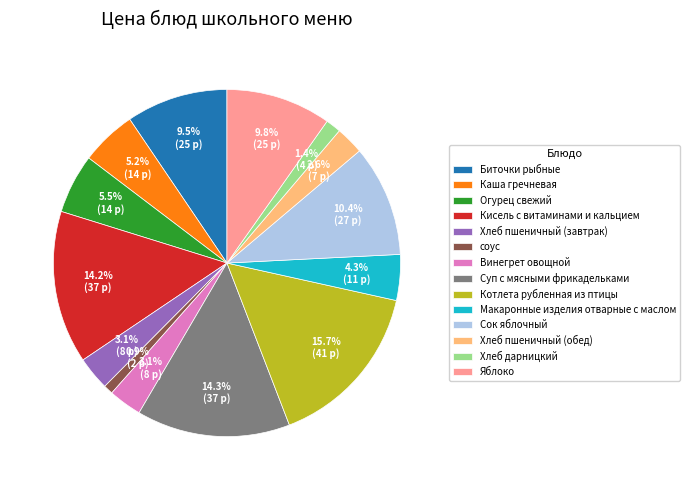

To the nearest percent, what is the difference between the Кисель с витаминами и кальцием and Винегрет овощной slice percentages?

11%